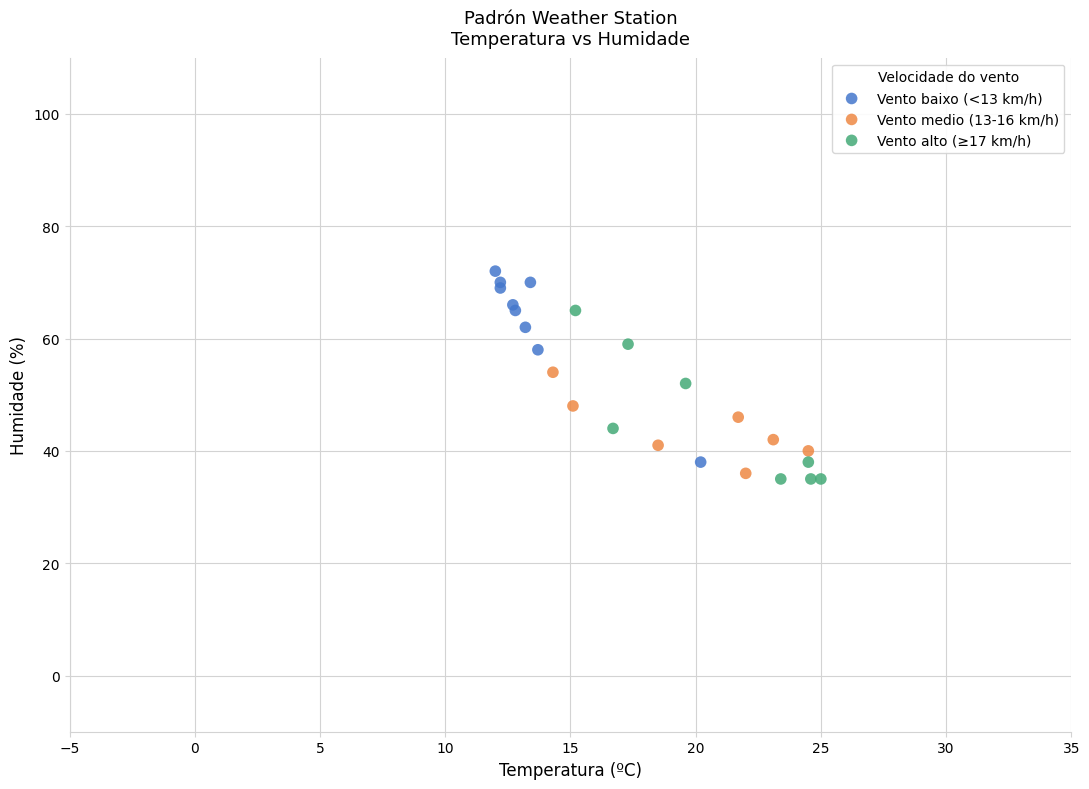

Which series contains the highest Y value?

Vento baixo (<13 km/h)